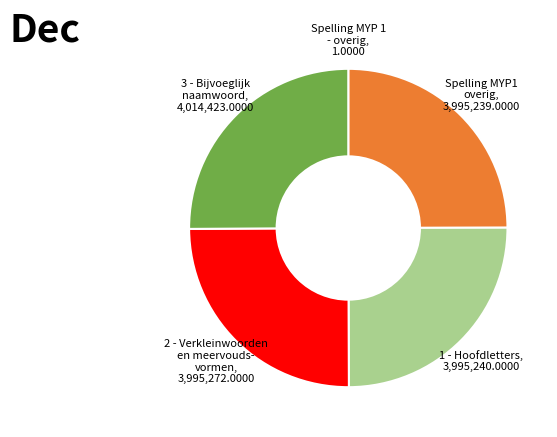

Does any single category account for the majority?

No